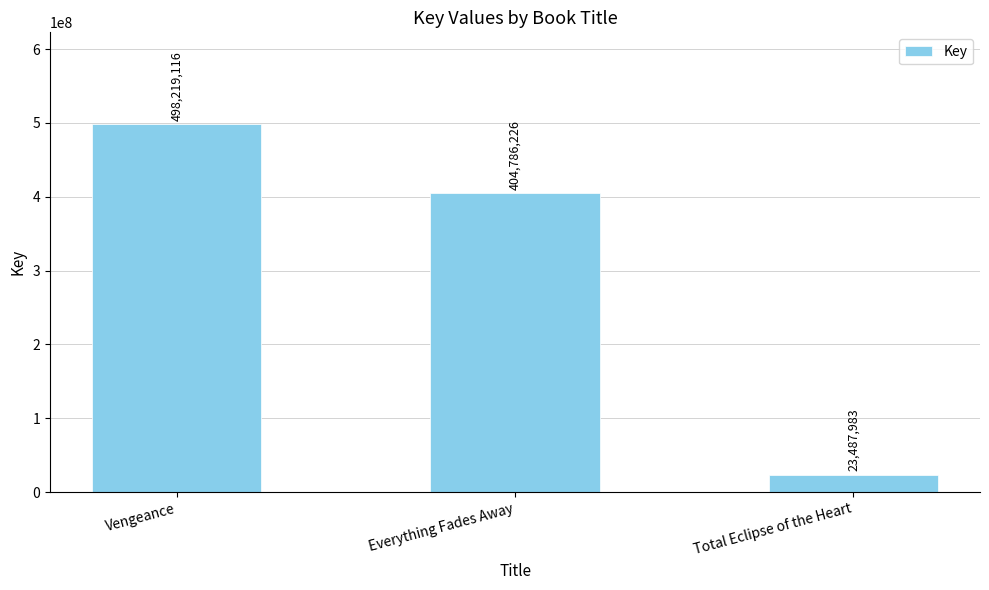

What is the maximum value shown in the chart?

498219116